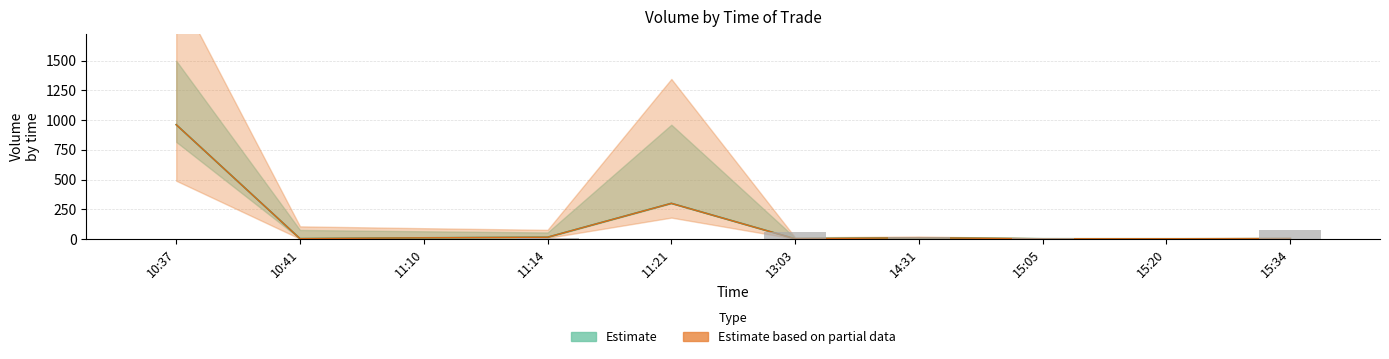

What is the difference between the maximum and minimum values in the Volume_mid series?

960